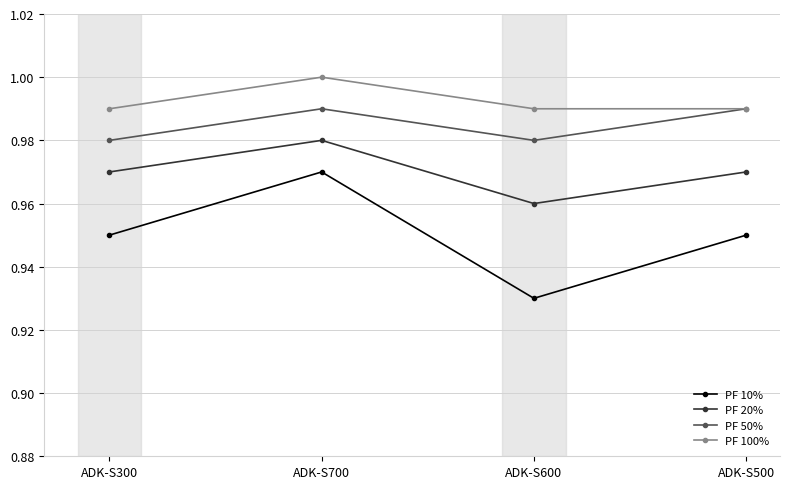

How many lines are shown in the chart?

4